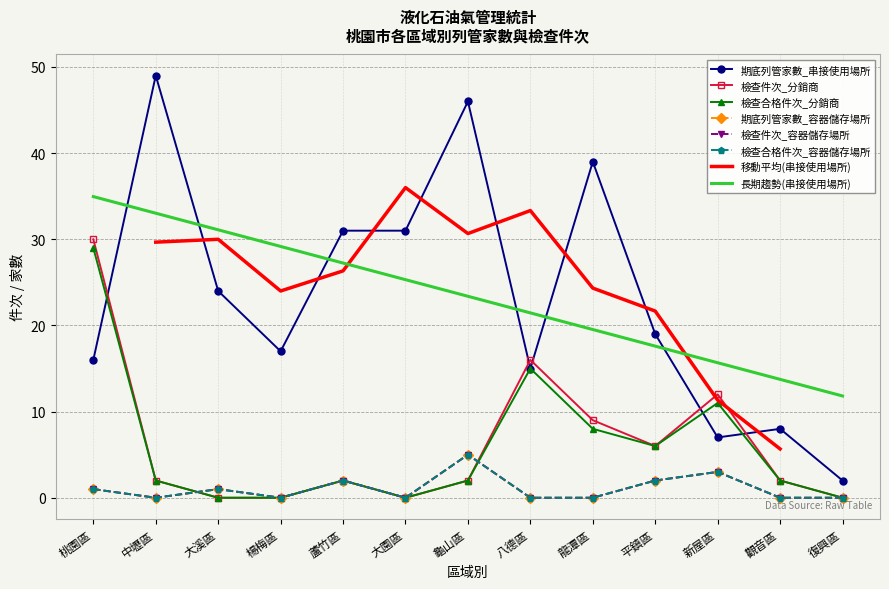

Which series has the largest total across all categories?

期底列管家數_串接使用場所